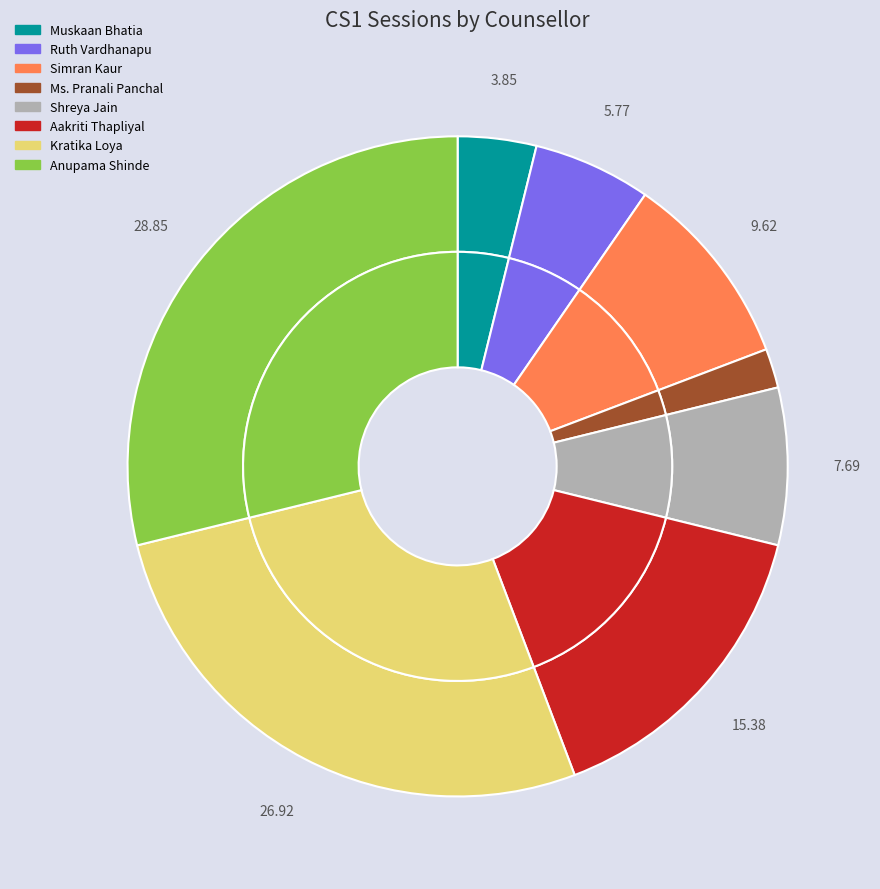

Is there any slice that represents more than half of the pie?

No